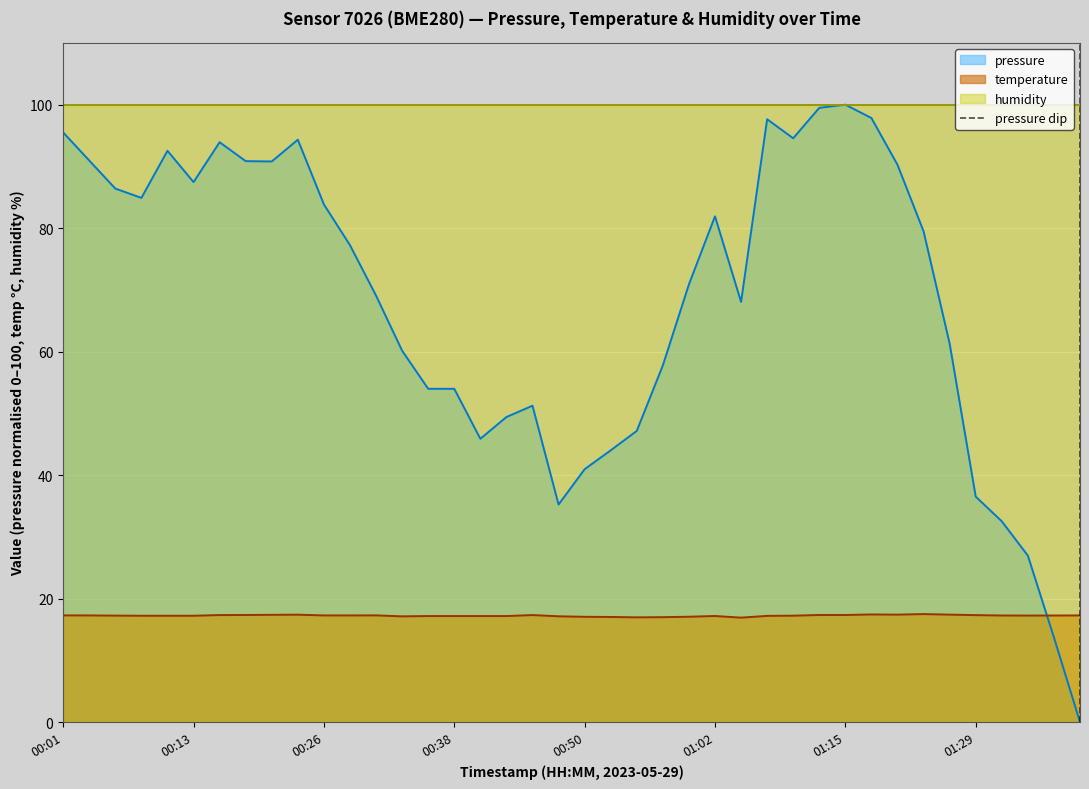

The value of pressure at 00:13 is 87.5. True or false?

True